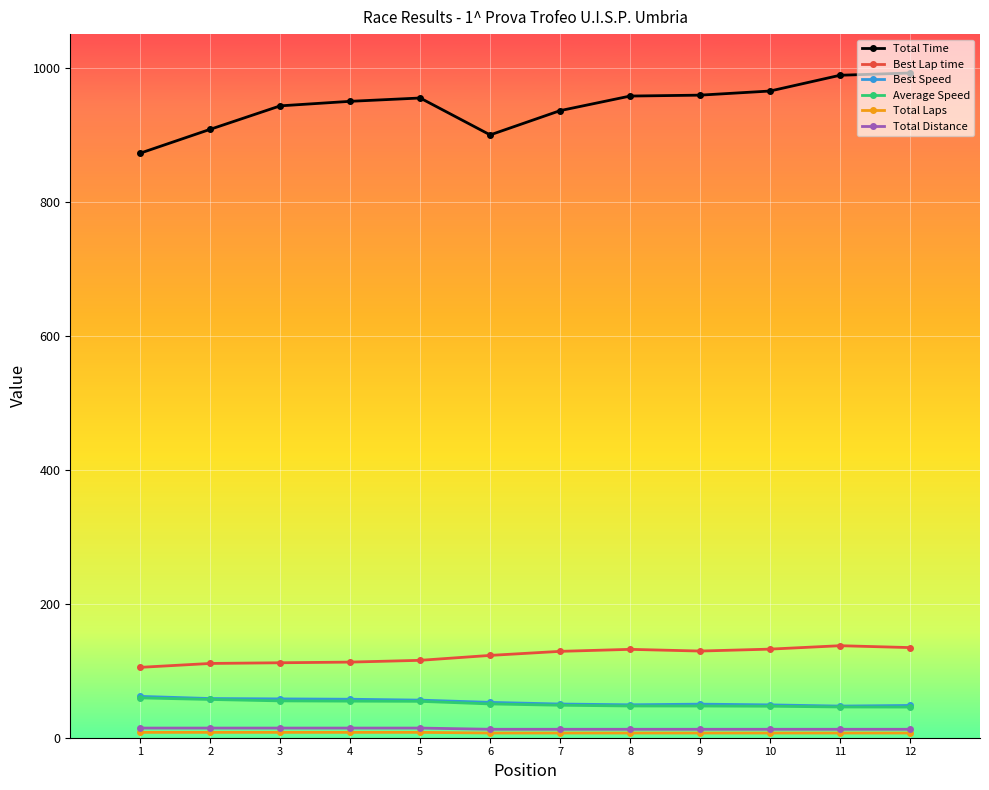

Which series has the largest total across all categories?

Total Time